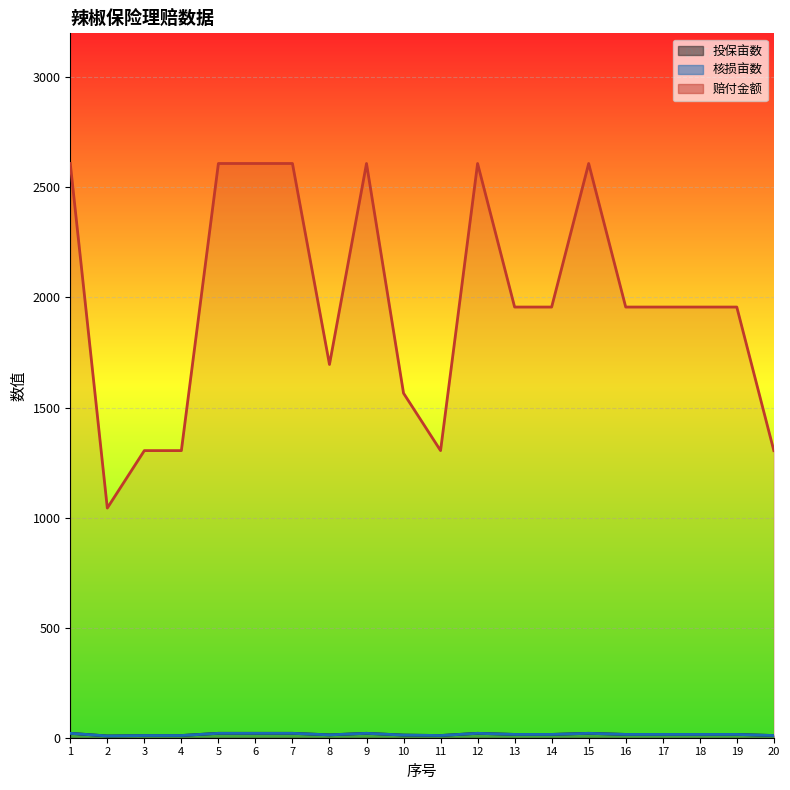

What is the approximate value of 投保亩数 at 17?

15.0